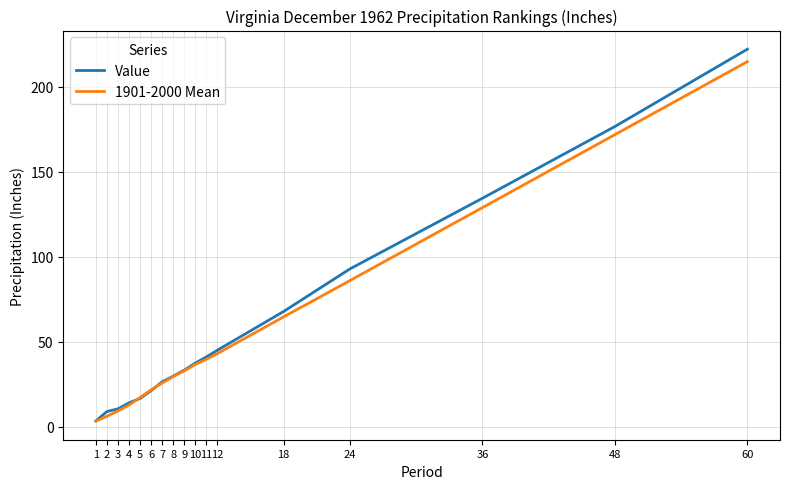

At which category does the chart reach its minimum across all series?

1